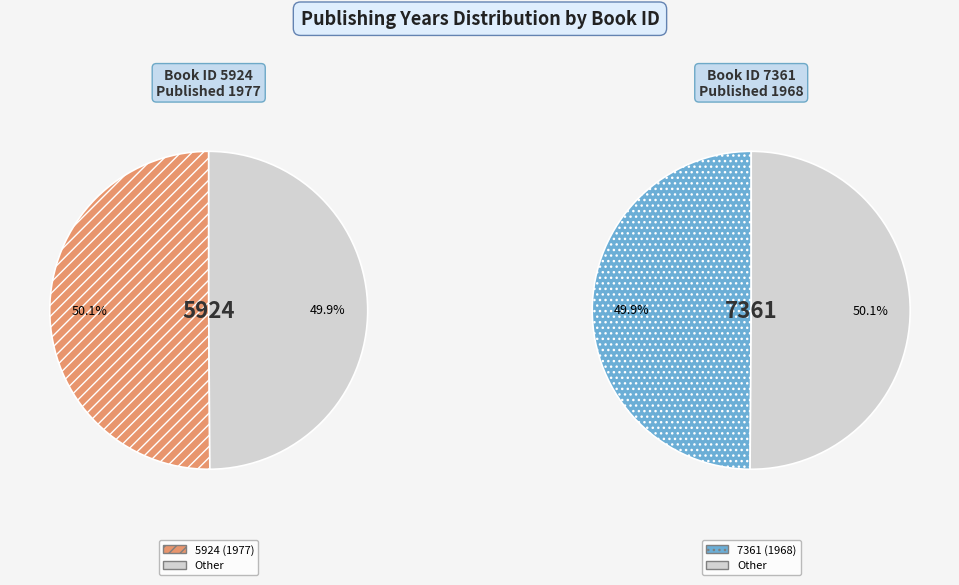

Is it true that 5924 (1977) is 50% of the pie?

True